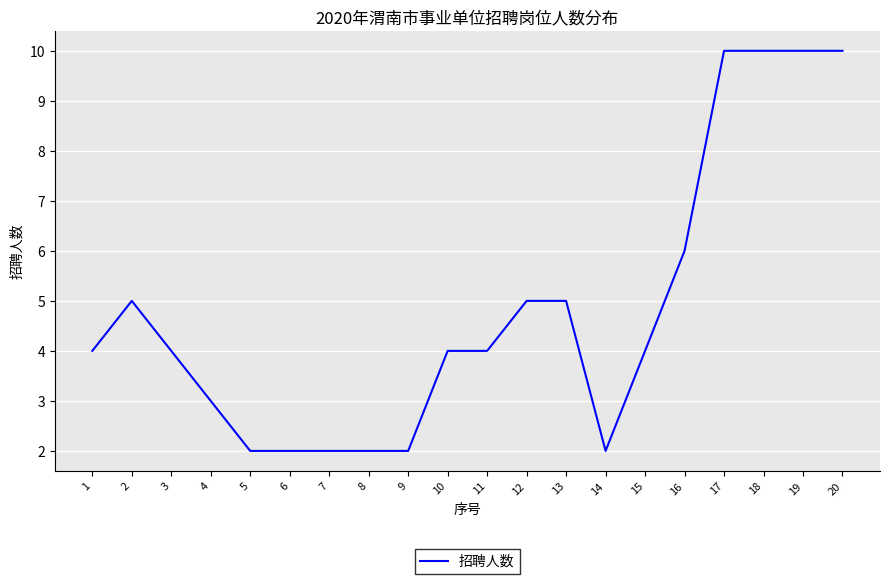

What is the difference between the values at 8 and 20?

8